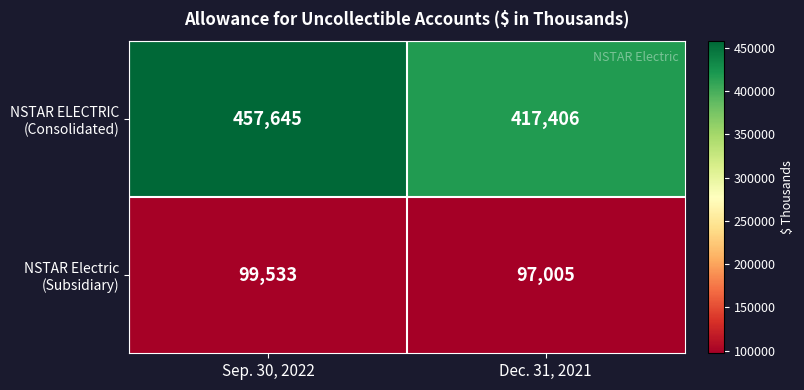

True or false: NSTAR ELECTRIC (Consolidated) has a value of 417406 at Dec. 31, 2021.

True